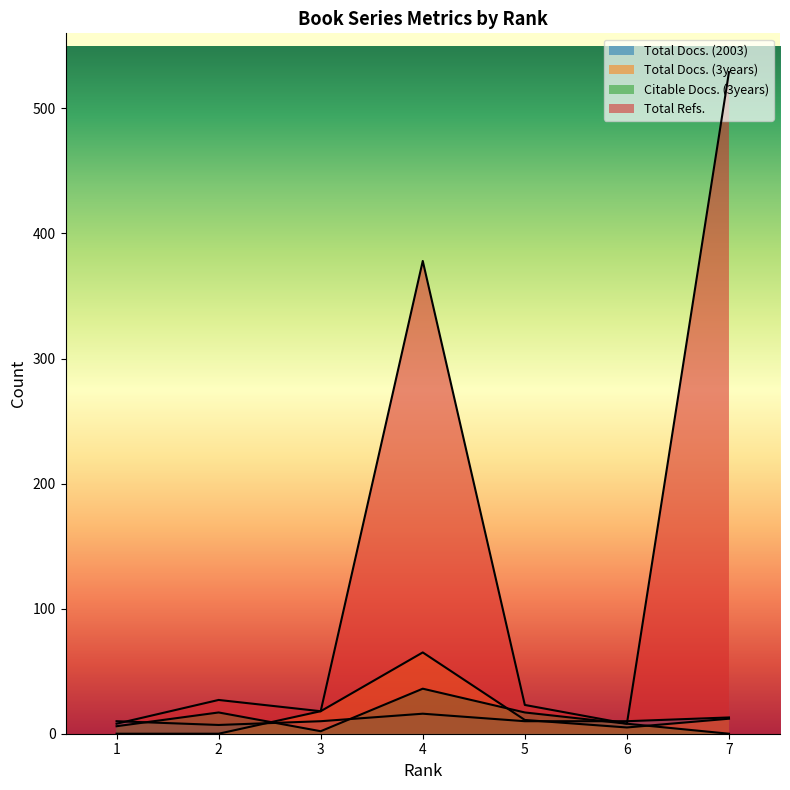

Rank the series at 4 from highest to lowest value.

Total Refs., Total Docs. (3years), Citable Docs. (3years), Total Docs. (2003)